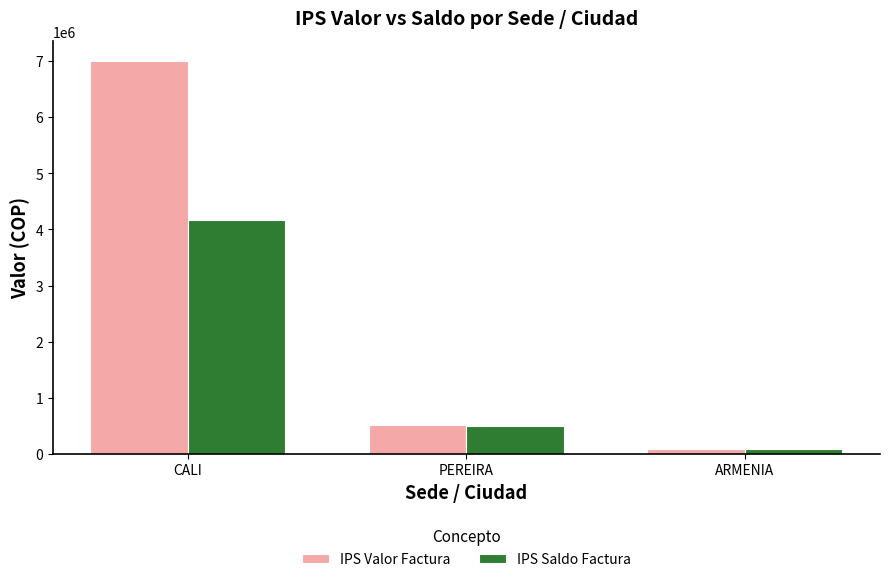

What is the label of the 3rd bar from the right?

CALI